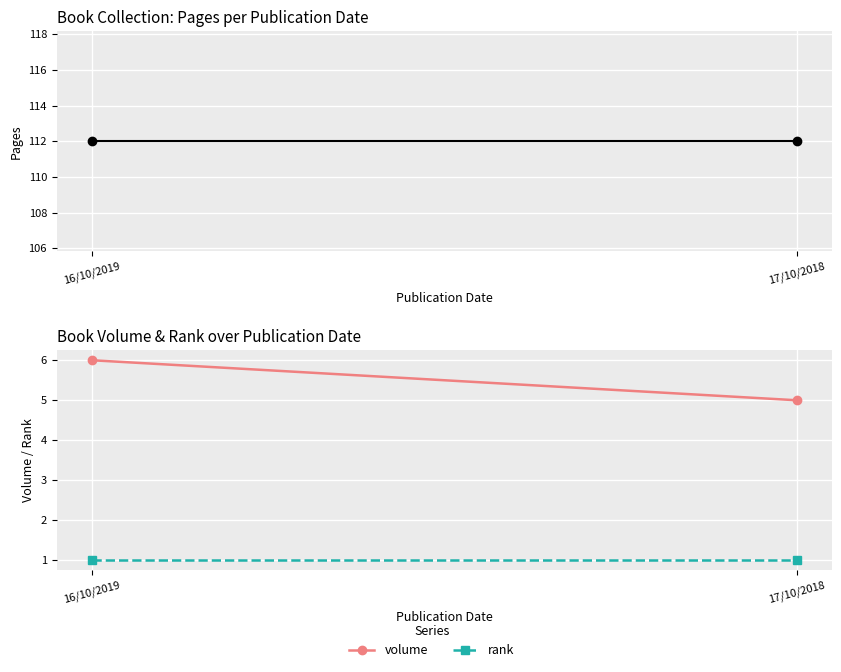

Between 16/10/2019 and 17/10/2018, which series saw the biggest shift?

volume